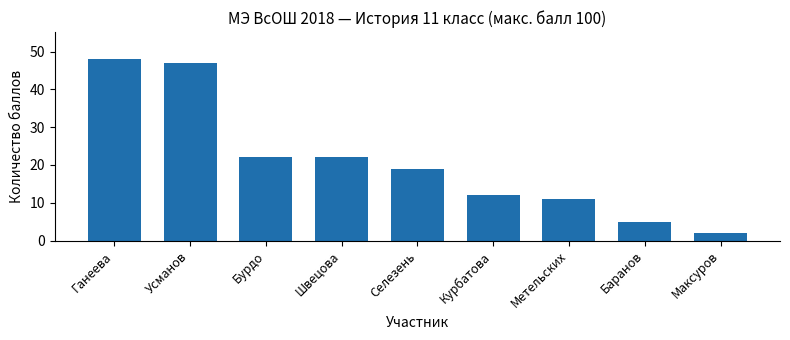

What is the label of the 3rd bar from the right?

Метельских